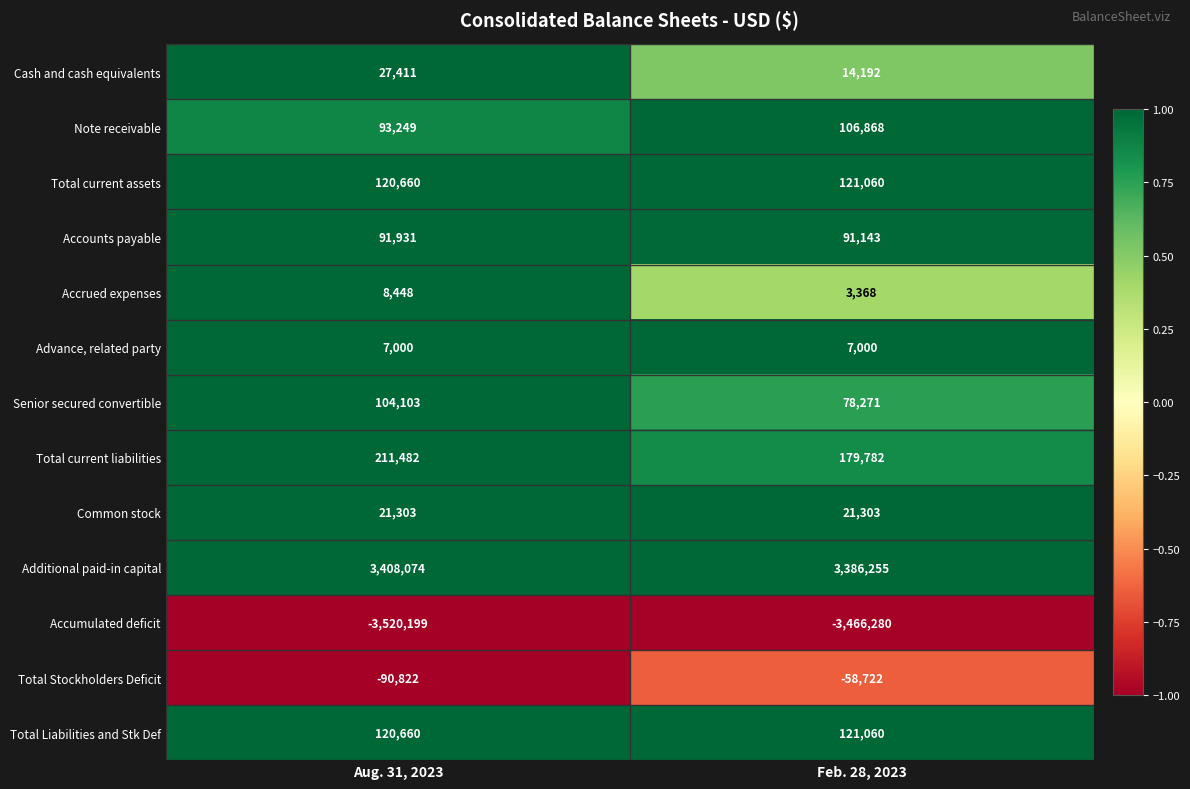

How many distinct data groups are displayed?

13